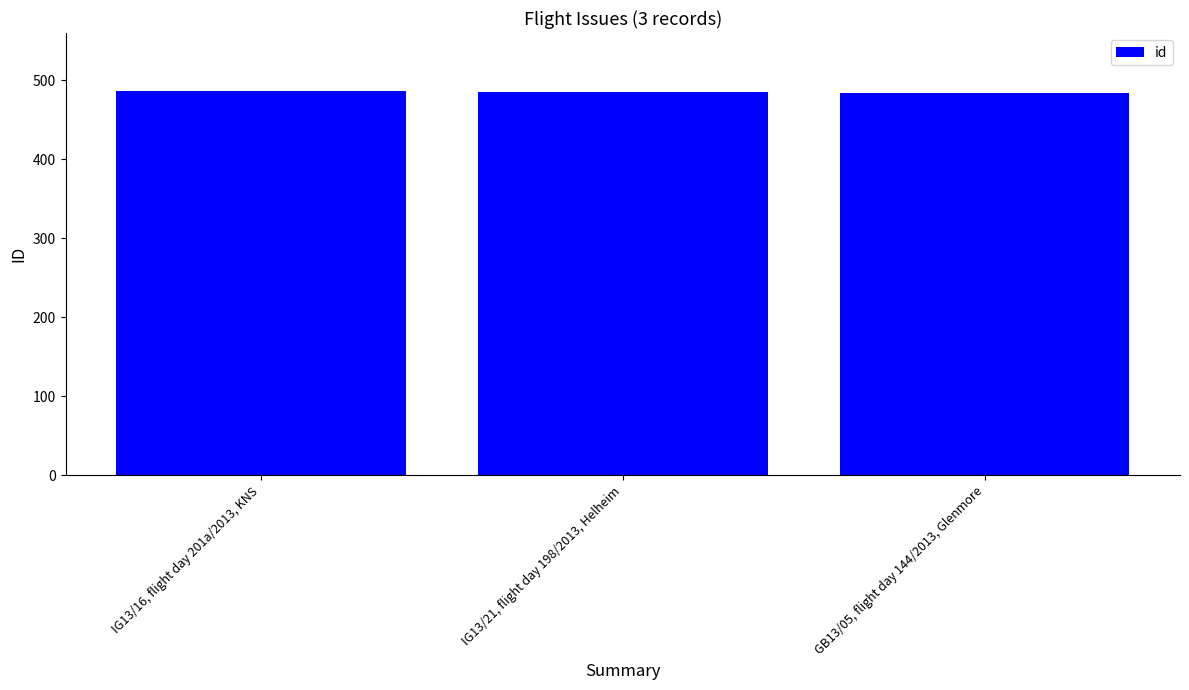

Rank the categories by value from lowest to highest.

GB13/05, flight day 144/2013, Glenmore, IG13/21, flight day 198/2013, Helheim, IG13/16, flight day 201a/2013, KNS